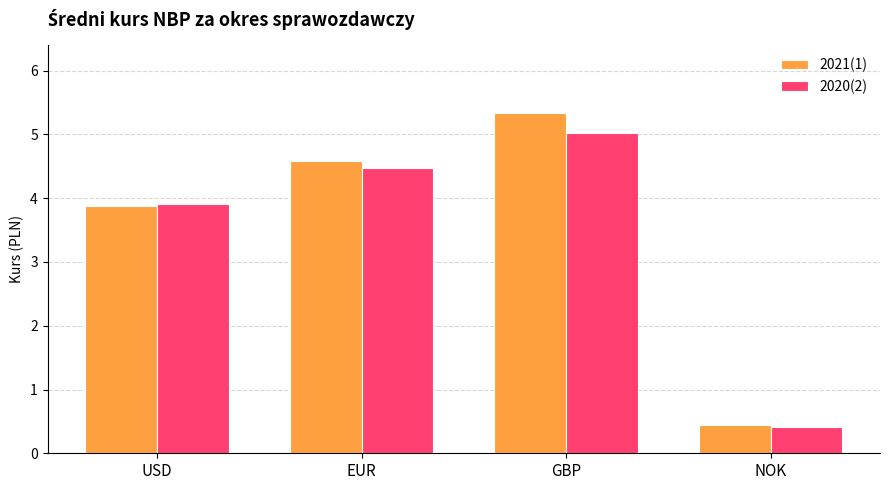

Where does the 2020(2) series first go above 4?

EUR